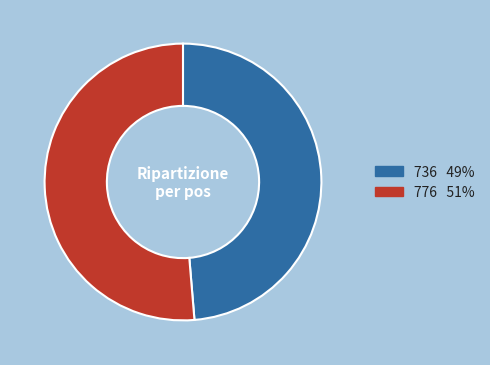

Is it true that 776 is 51% of the pie?

True